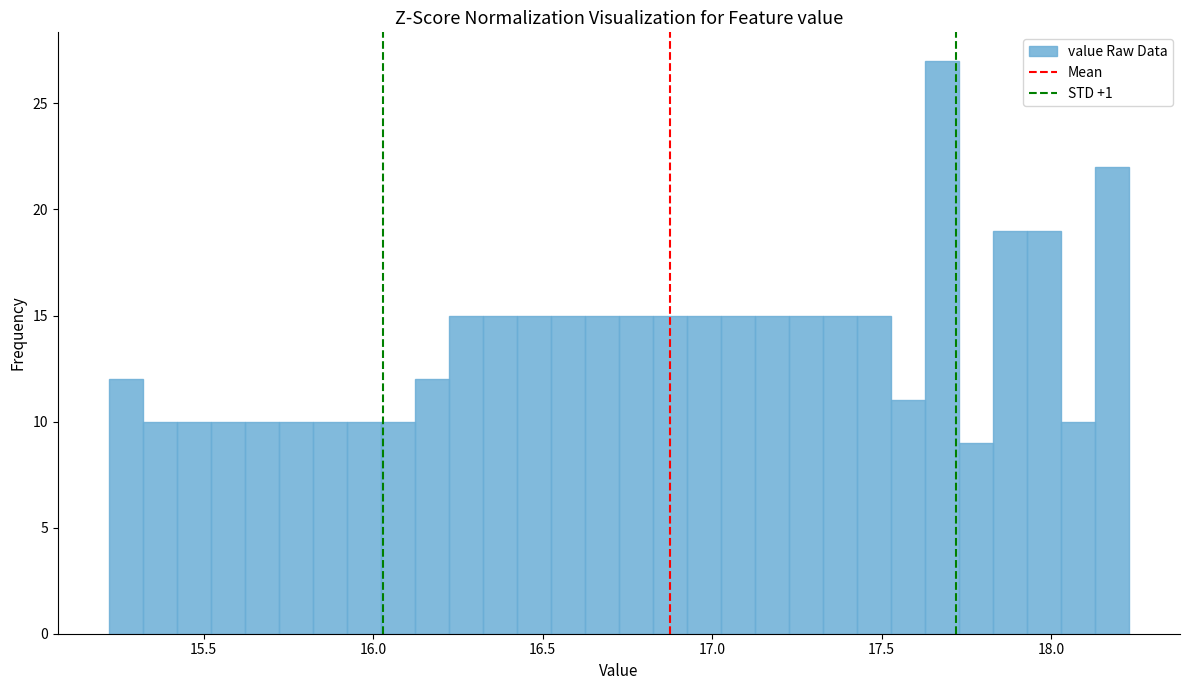

Read against the x-axis, roughly where is the centre of the tallest bar?

17.70